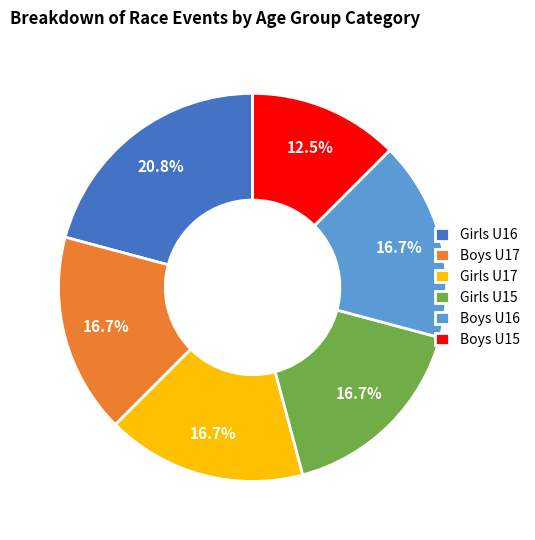

Approximately how many times larger is the value at Girls U17 compared to Boys U15?

1.3